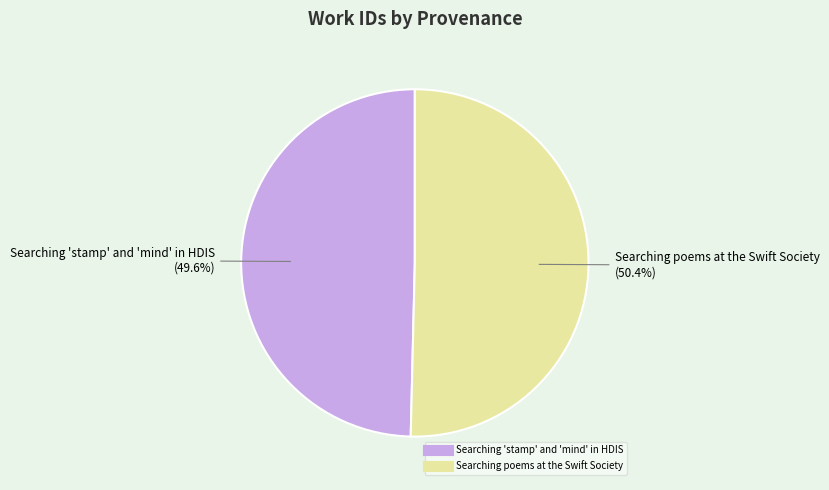

Which category accounts for the majority?

Searching poems at the Swift Society